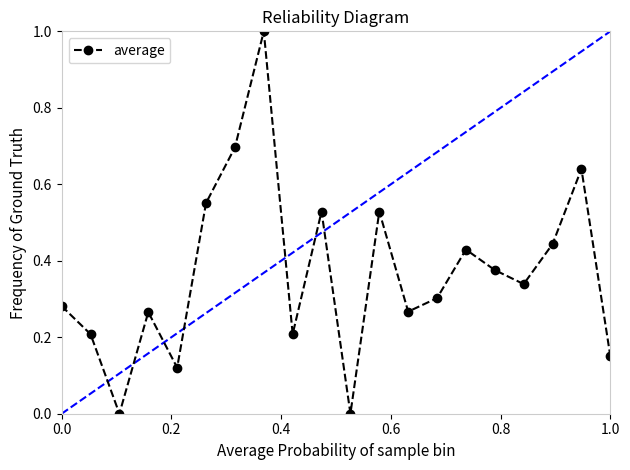

How many interior local valleys (lower than both neighbors) does the data have?

6